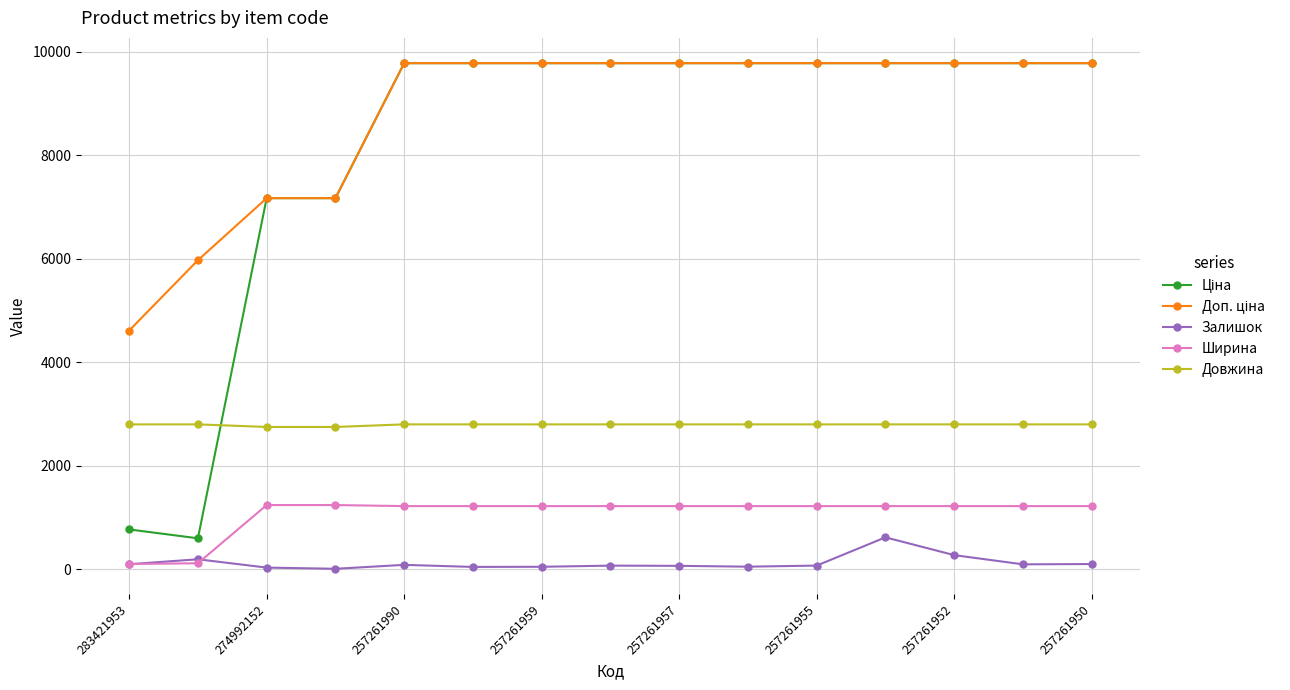

At how many categories does at least one series exceed 1700?

15